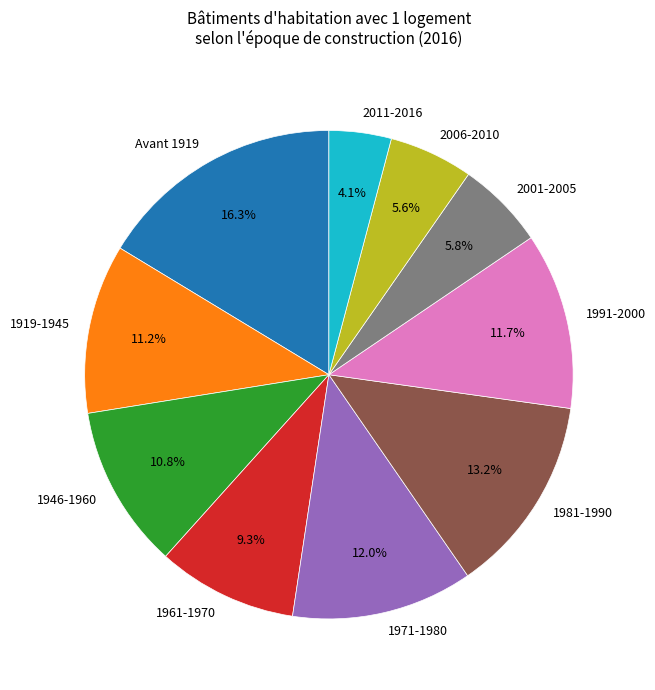

The 2011-2016 slice represents 4% of the pie. True or false?

True